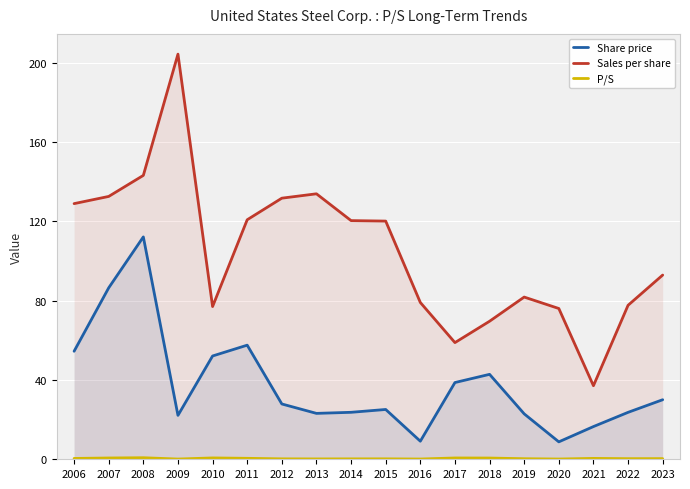

Does the chart display data point markers on the line(s)?

No